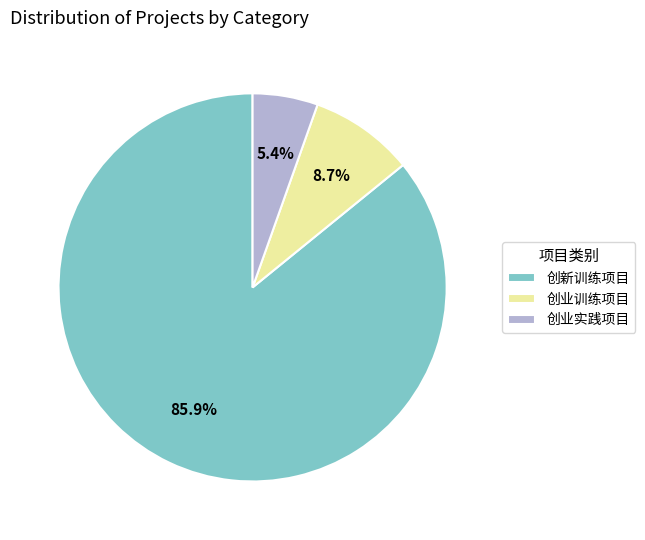

Combined, do 创业实践项目 and 创业训练项目 account for over 50%?

No